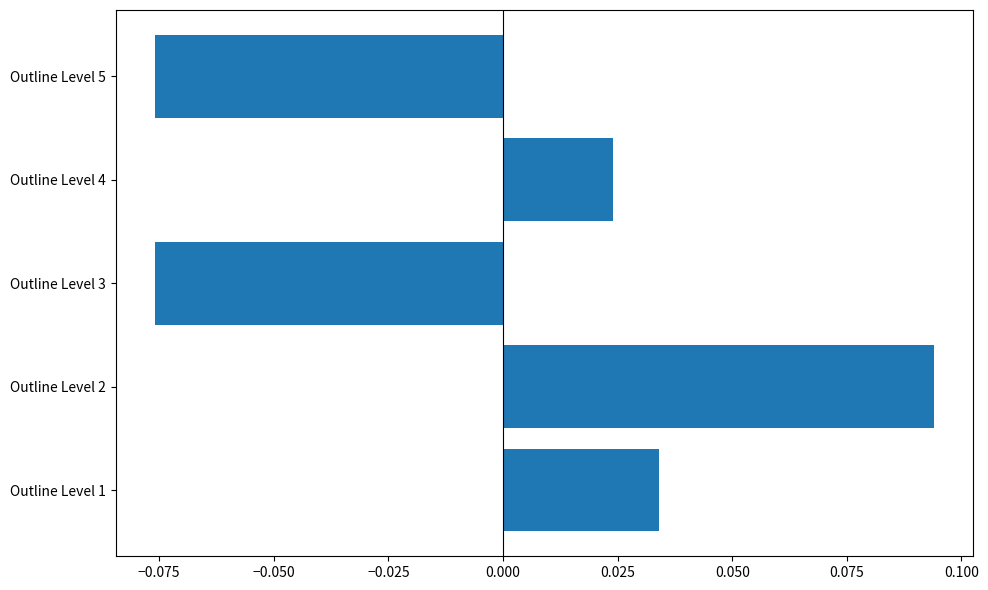

Which category has the highest value across all series?

Outline Level 2